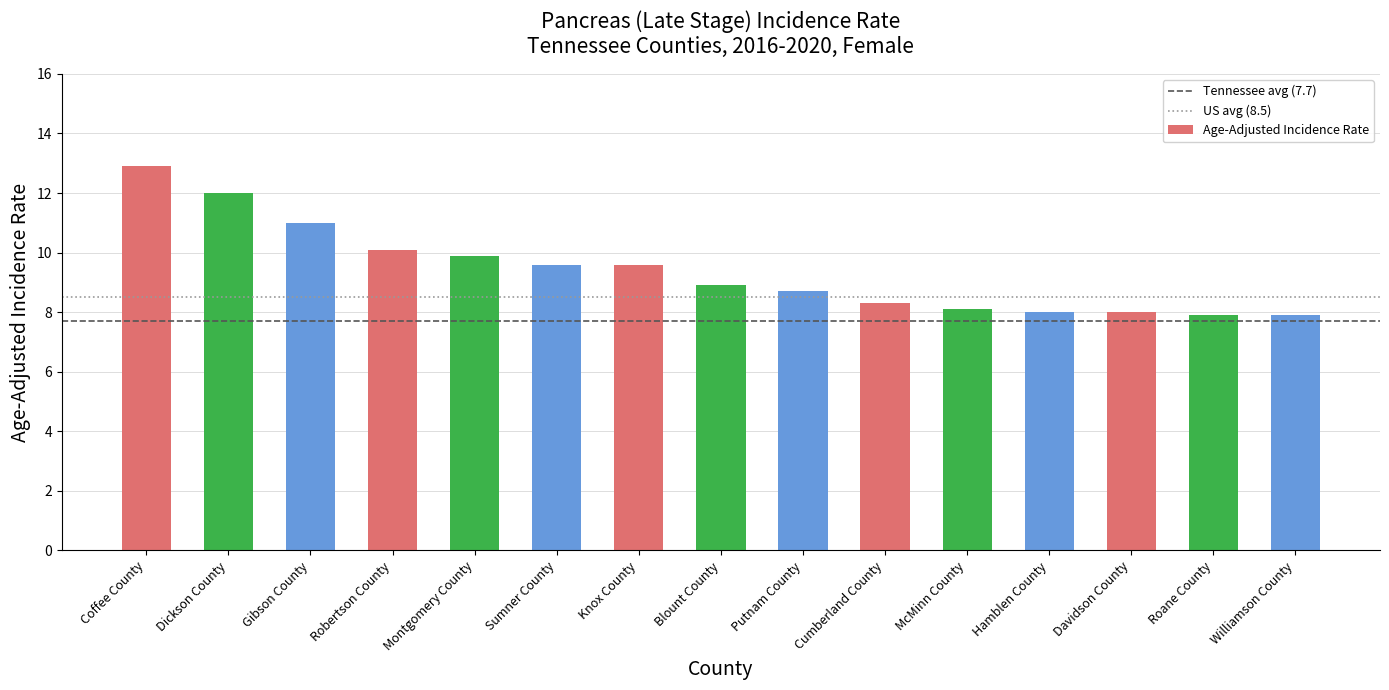

The value at Sumner County is 4.8. True or false?

False